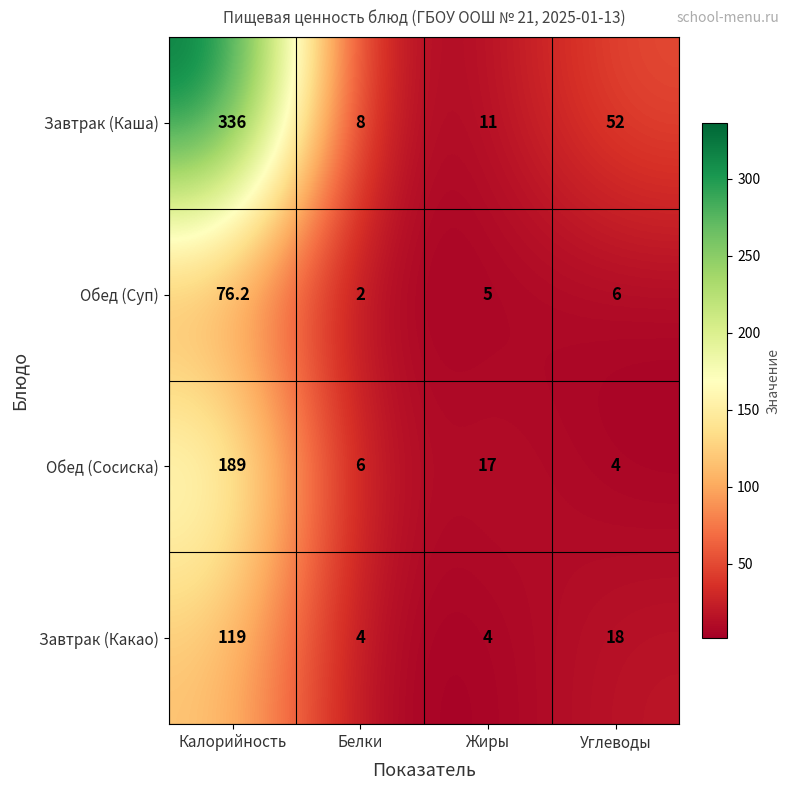

What is the sum of all Завтрак (Какао) values?

145.0